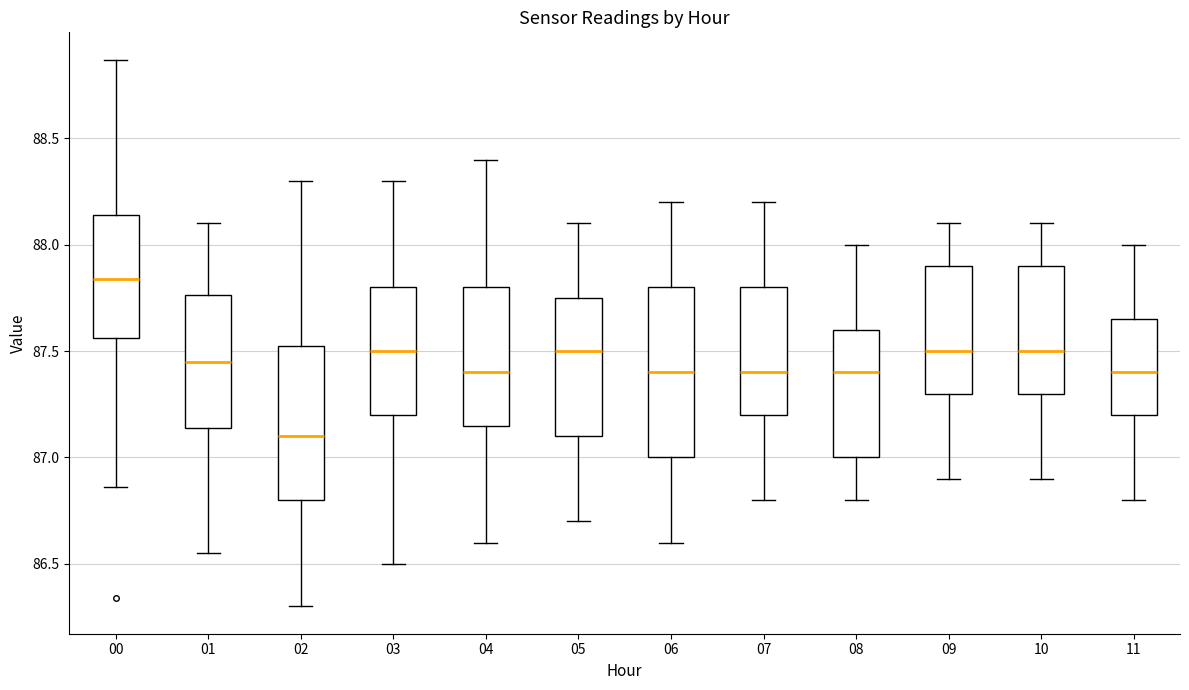

Which box is the tallest, from its lower edge to its upper edge?

06